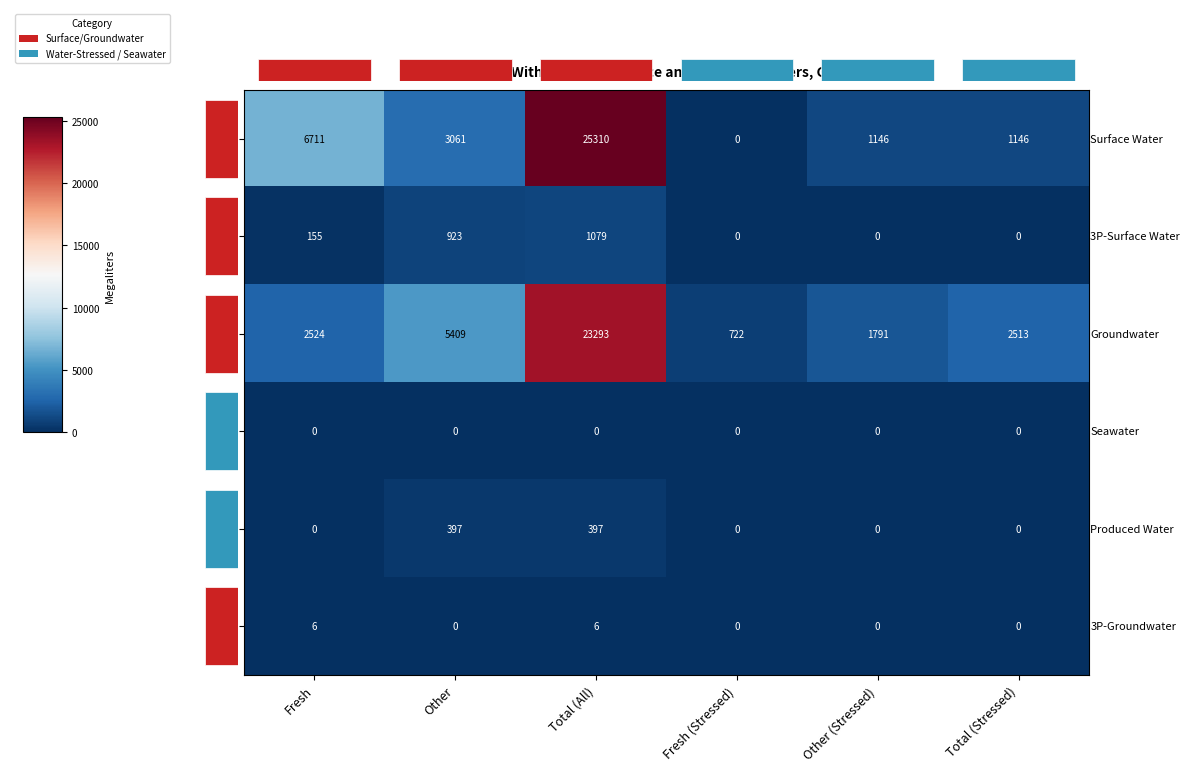

At how many categories does at least one series exceed 23073?

1